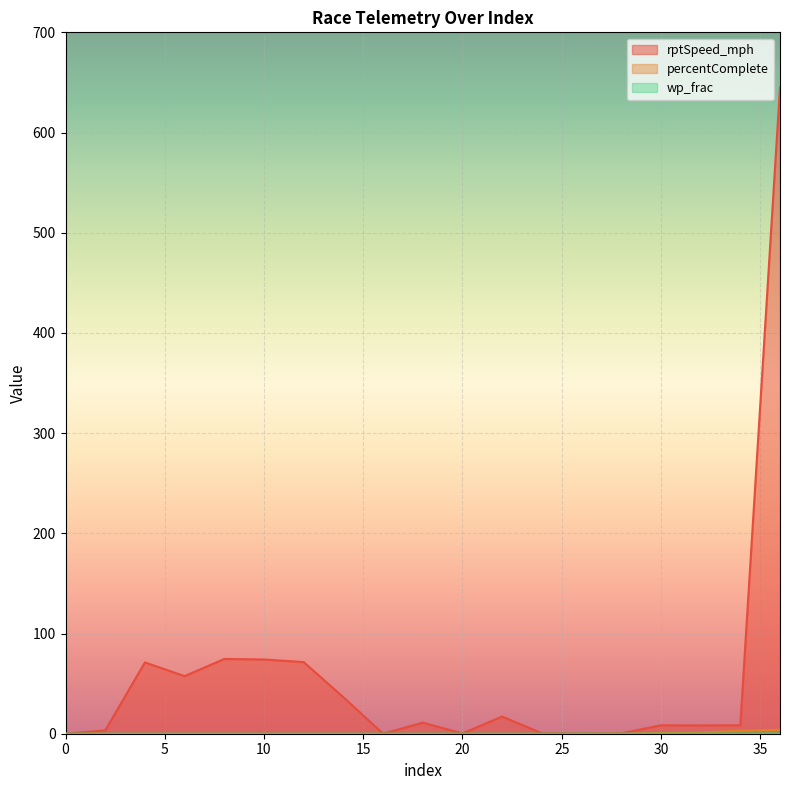

What are all the series names shown in the legend?

rptSpeed_mph, percentComplete, wp_frac